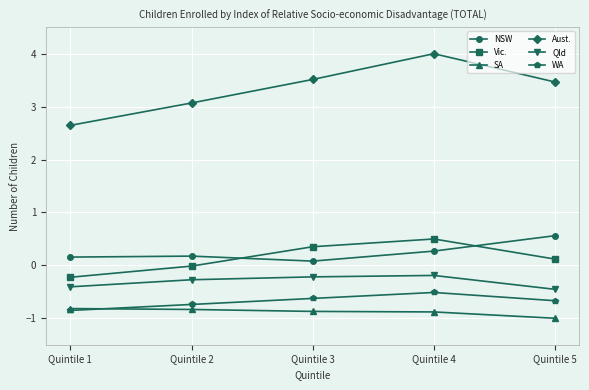

What is the sum of the Qld values at Quintile 4 and Quintile 2?

-0.5